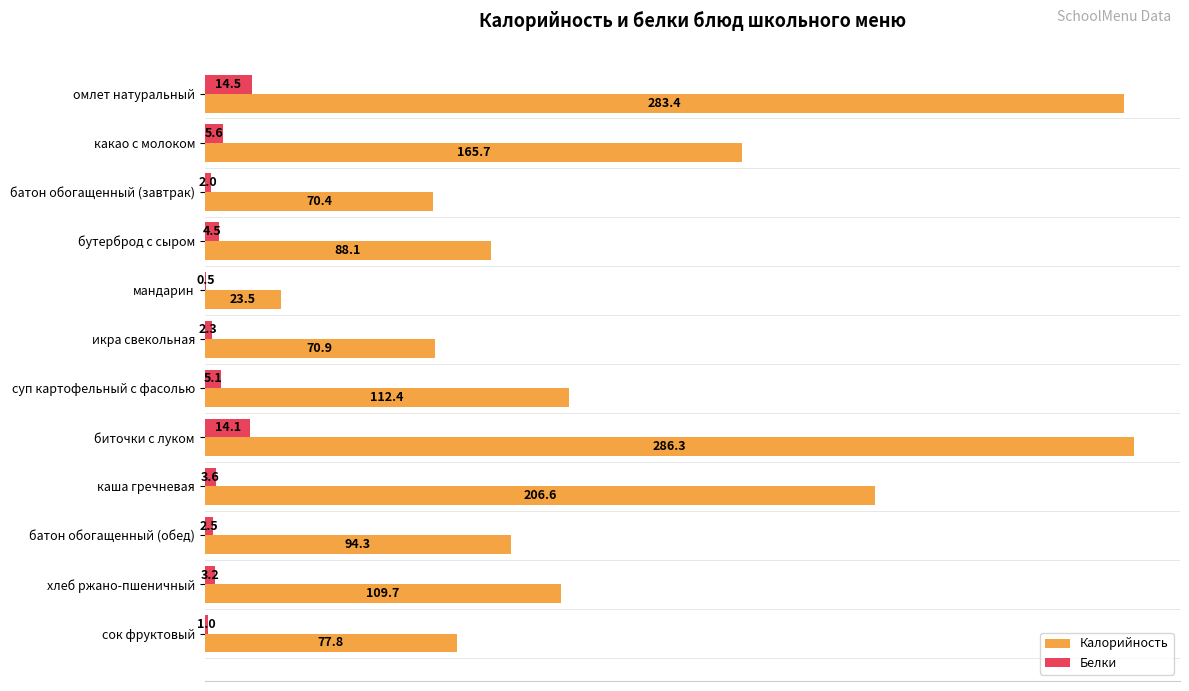

At which category is the sum across all series the highest?

биточки с луком